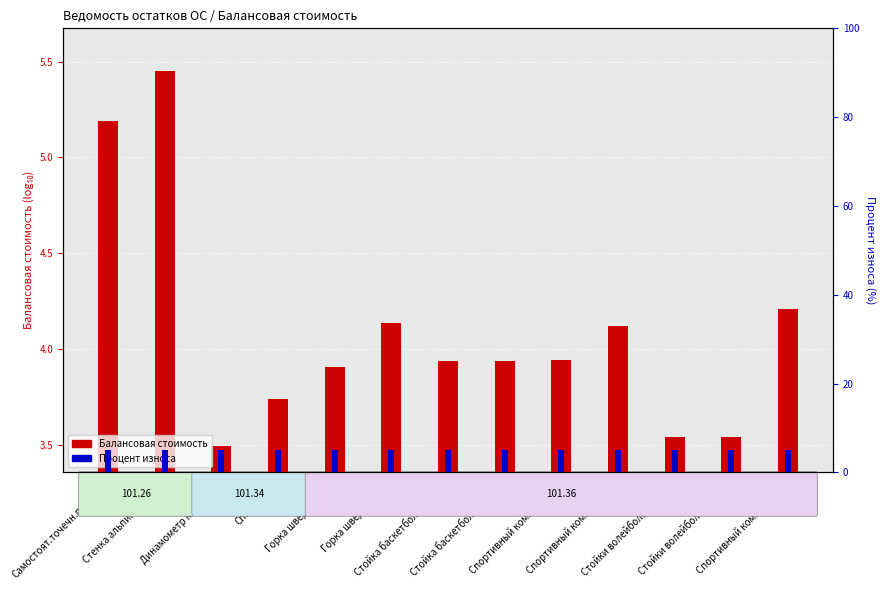

Rank the series by their maximum value, from highest to lowest.

Балансовая стоимость, Процент износа